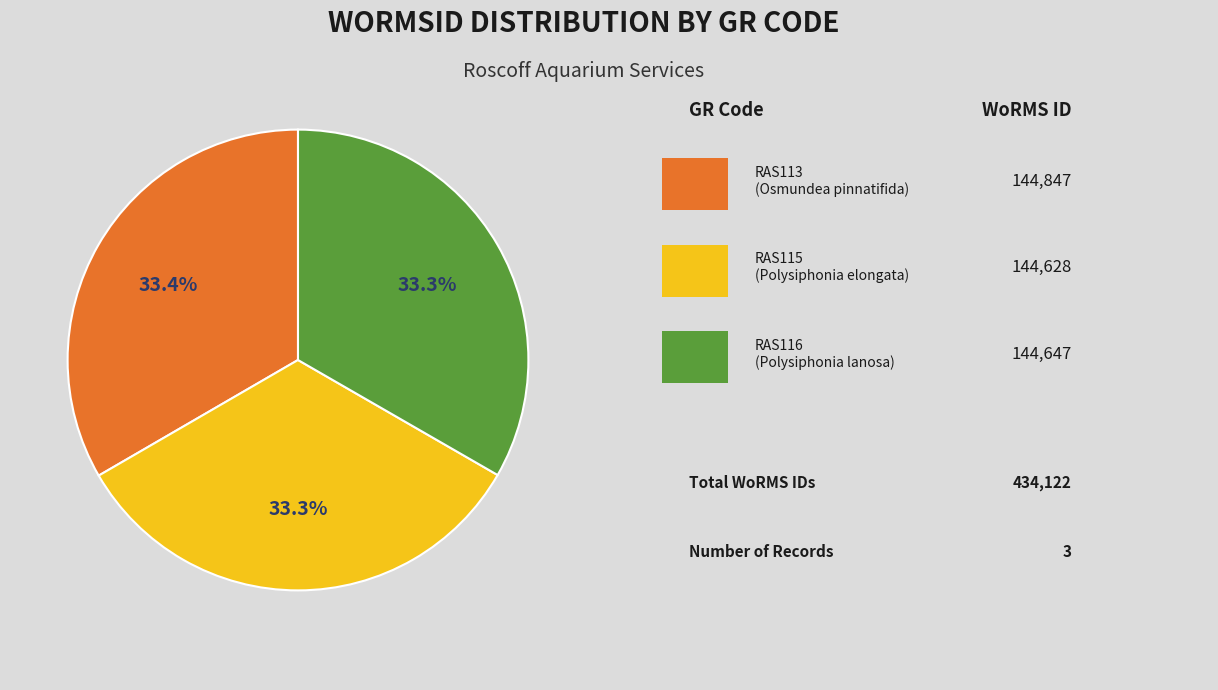

Is there any slice that represents more than half of the pie?

No